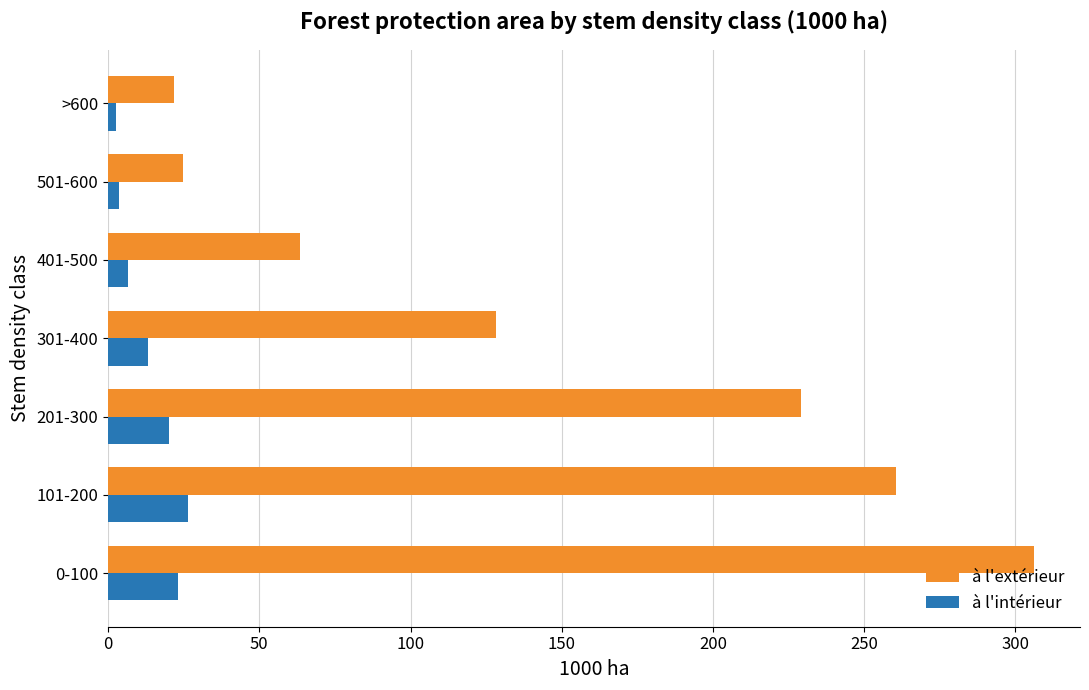

Is it true that à l'extérieur equals 402.1 at 101-200?

False